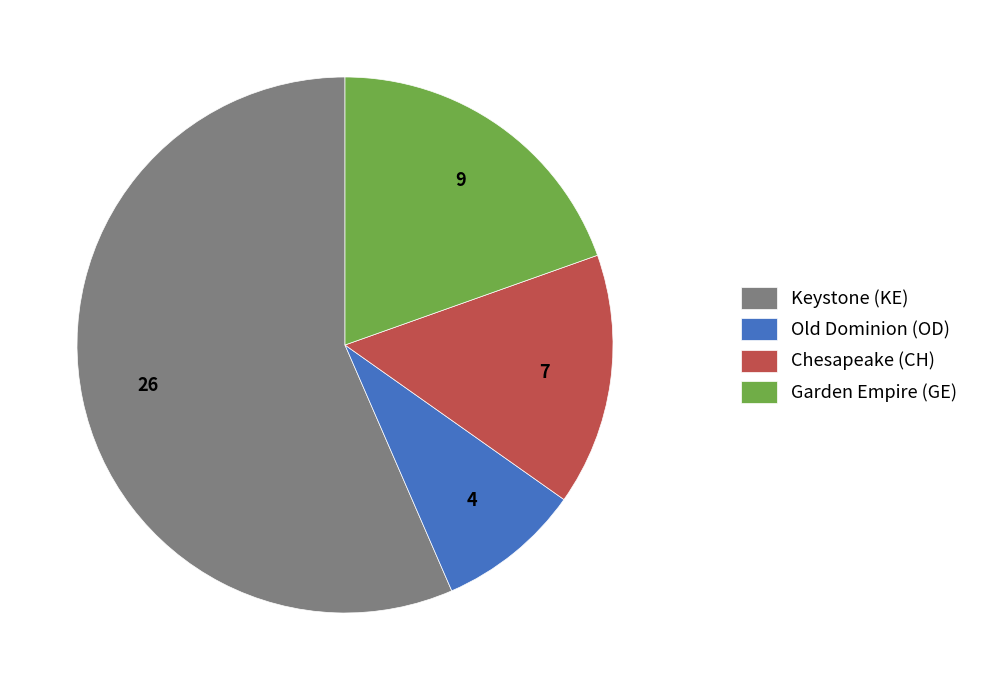

Approximately how many times larger is the value at Old Dominion (OD) compared to Garden Empire (GE)?

0.4